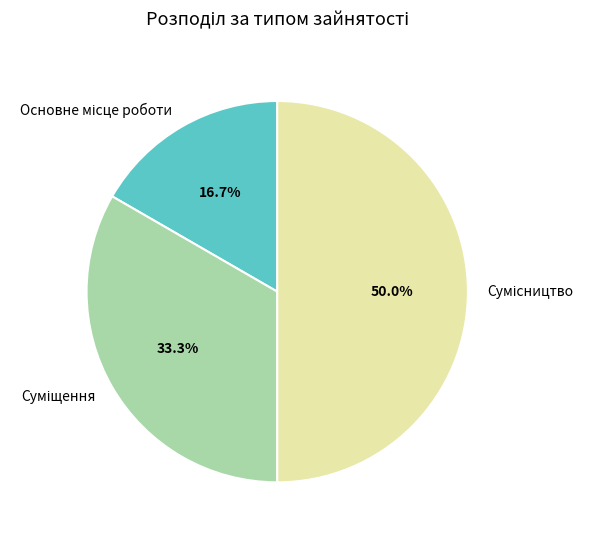

How many segments does this pie chart have?

3